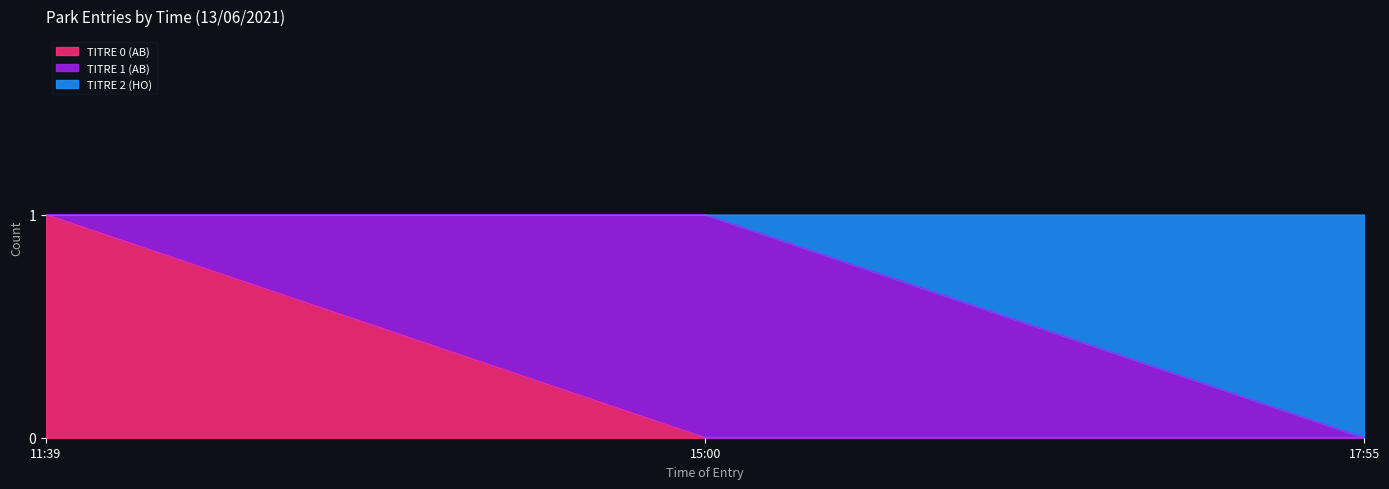

Which series changed the most between 11:39 and 17:55?

TITRE 0 (AB)